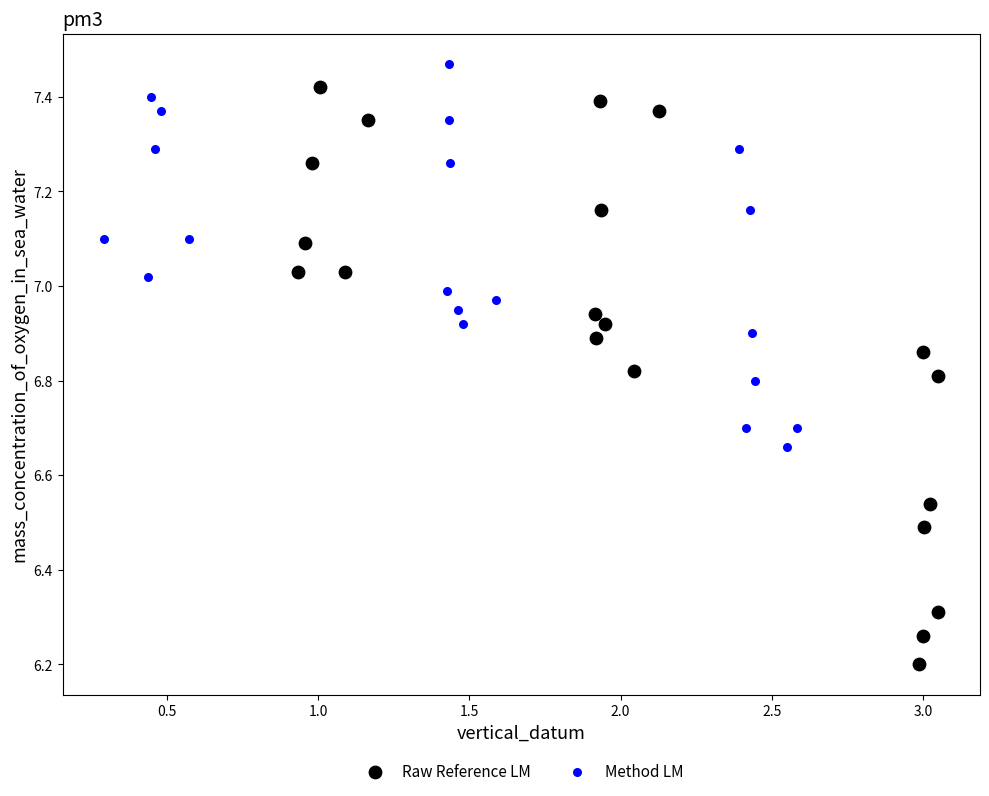

Which series reaches the minimum Y coordinate?

Raw Reference LM